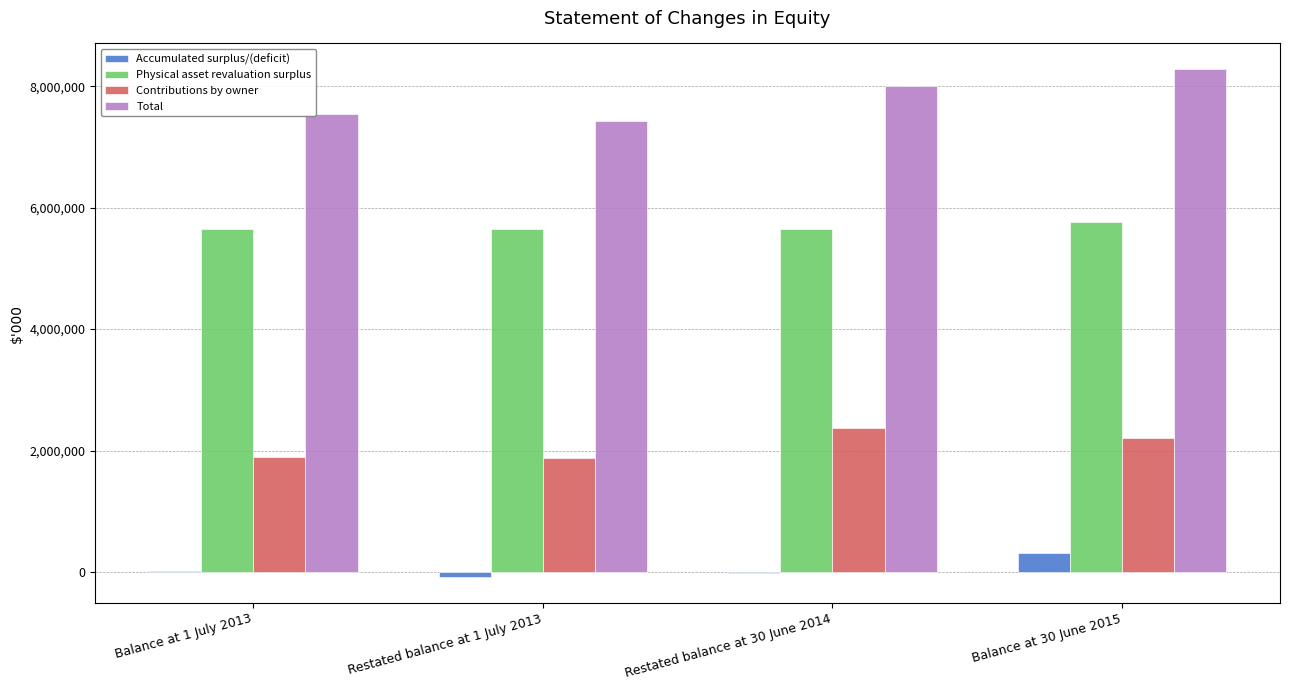

The value of Physical asset revaluation surplus at Restated balance at 1 July 2013 is 9372713. True or false?

False